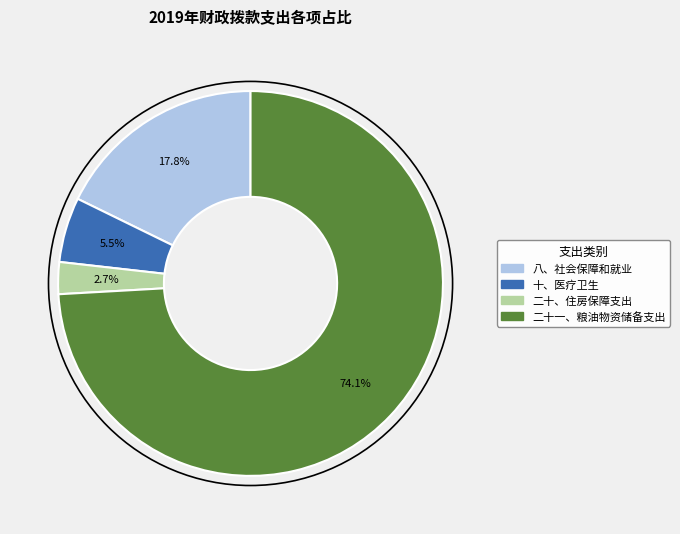

Which category has the smallest portion of the pie?

二十、住房保障支出